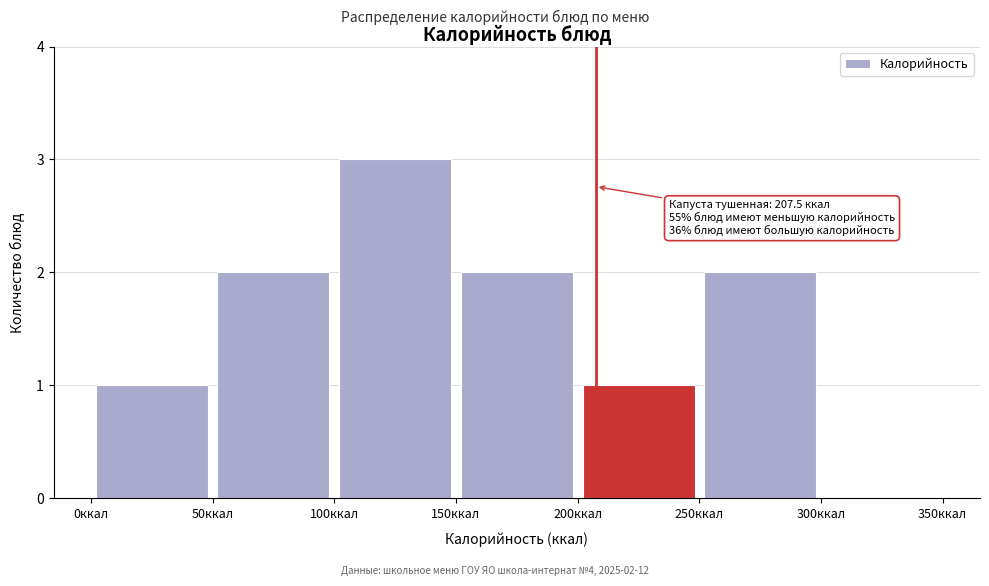

Which range on the x-axis has the tallest bar?

100 to 150